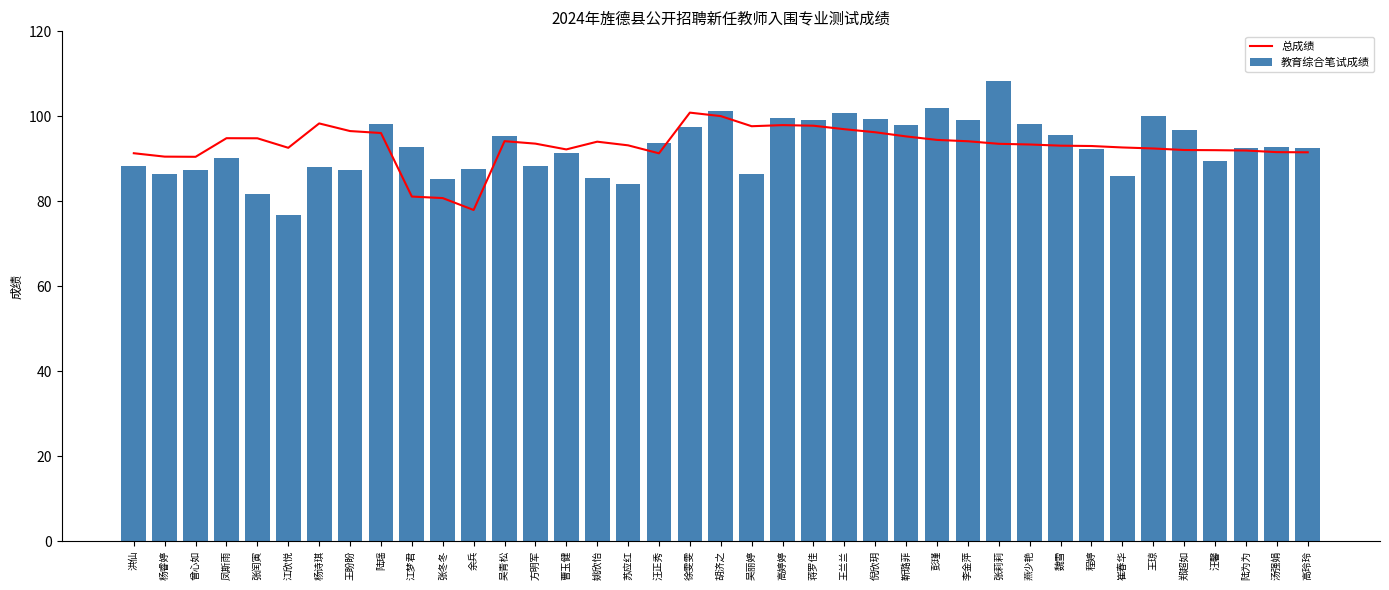

Reading left to right, extract all data points from this chart.

总成绩: 洪仙=91.3	杨睿婷=90.5	曾心如=90.5	凤斯雨=94.8	张闰寅=94.8	江欣悦=92.6	杨诗琪=98.3	王盼盼=96.5	陆瑶=96.1	江梦君=81.1	张冬冬=80.7	余兵=77.9	吴青松=94.1	方明军=93.6	曹玉健=92.2	姚欣怡=94.0	苏应红=93.2	汪正秀=91.3	徐雯雯=100.9	胡济之=100.0	吴丽婷=97.7	高婷婷=97.9	蒋罗佳=97.8	王兰兰=97.0	倪欣玥=96.2	靳璐菲=95.3	彭瑾=94.4	李金萍=94.1	张莉莉=93.5	燕少艳=93.4	魏雪=93.1	程婷=93.0	崔春华=92.7	王琼=92.4	郑超如=92.1	汪馨=92.0	陆为为=91.9	汤强娟=91.6	高玲玲=91.5
教育综合笔试成绩: 洪仙=88.3	杨睿婷=86.3	曾心如=87.4	凤斯雨=90.1	张闰寅=81.8	江欣悦=76.8	杨诗琪=88.0	王盼盼=87.4	陆瑶=98.1	江梦君=92.8	张冬冬=85.3	余兵=87.6	吴青松=95.4	方明军=88.4	曹玉健=91.3	姚欣怡=85.5	苏应红=84.1	汪正秀=93.8	徐雯雯=97.5	胡济之=101.3	吴丽婷=86.5	高婷婷=99.6	蒋罗佳=99.1	王兰兰=100.8	倪欣玥=99.3	靳璐菲=97.9	彭瑾=102.0	李金萍=99.1	张莉莉=108.4	燕少艳=98.1	魏雪=95.6	程婷=92.4	崔春华=86.0	王琼=100.1	郑超如=96.8	汪馨=89.5	陆为为=92.6	汤强娟=92.7	高玲玲=92.6